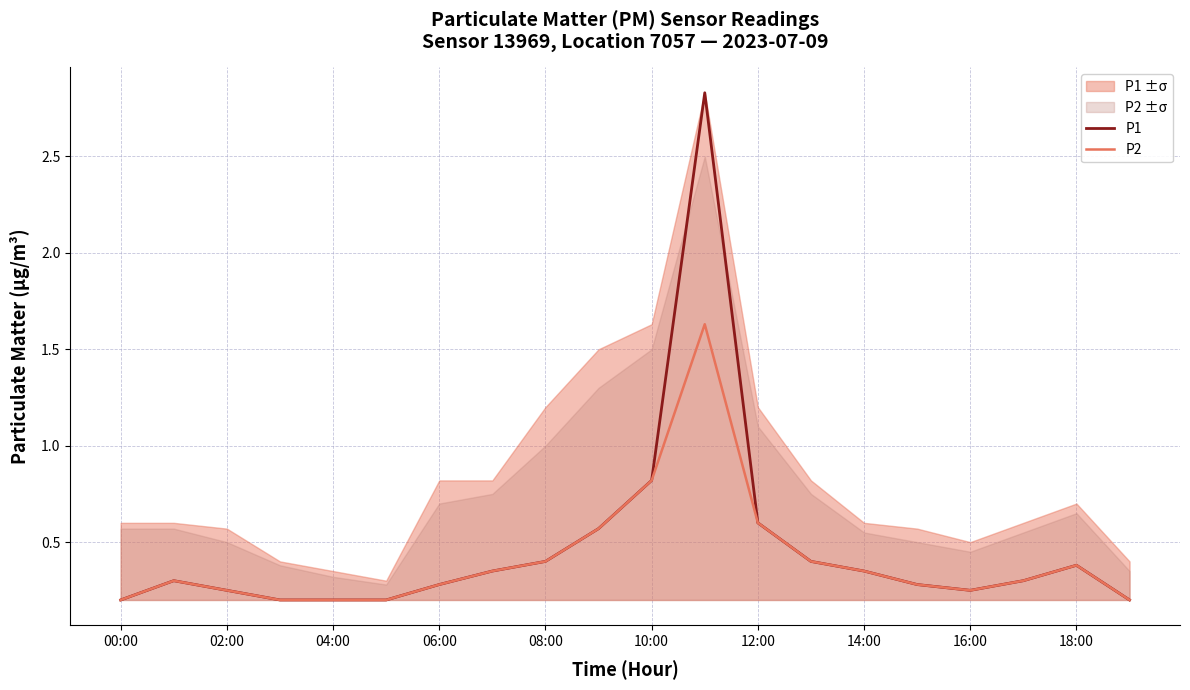

What is the lowest value of the P1 series?

0.2